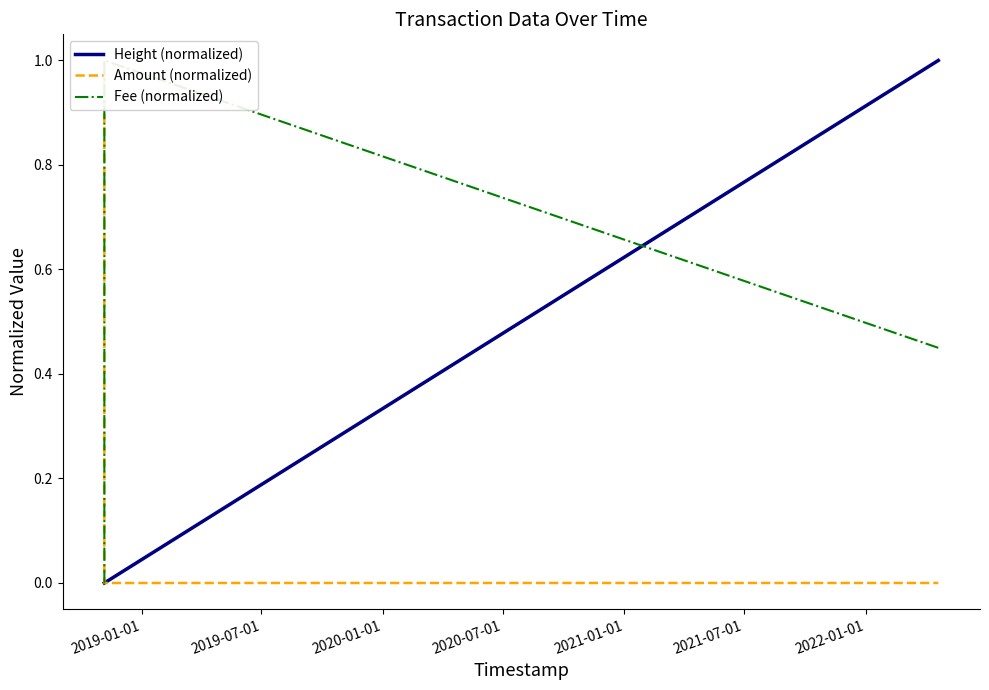

True or false: Height (normalized) has more than 2 points higher than both neighbors.

False